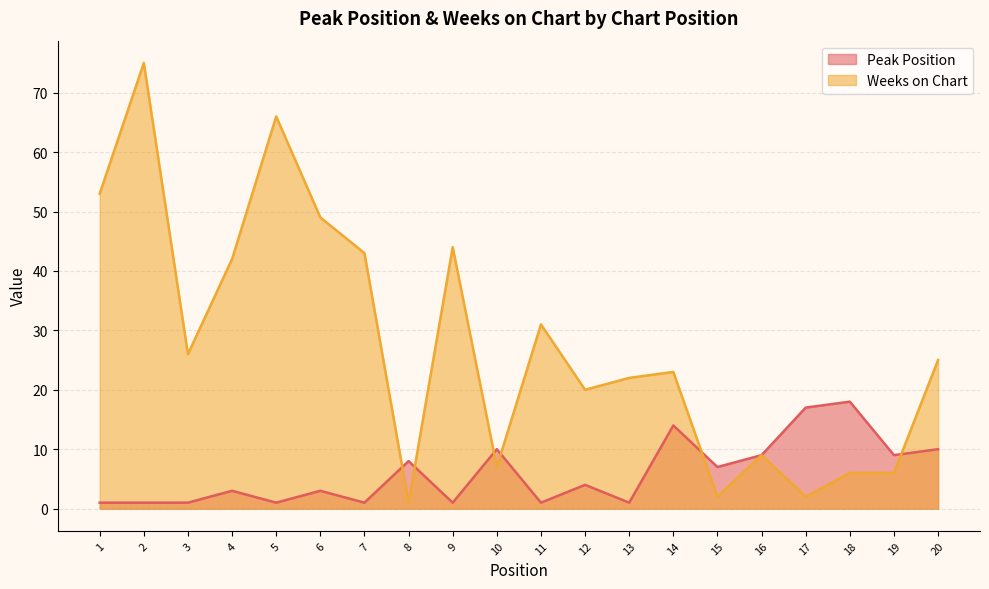

What is the total value across all series at 11?

32